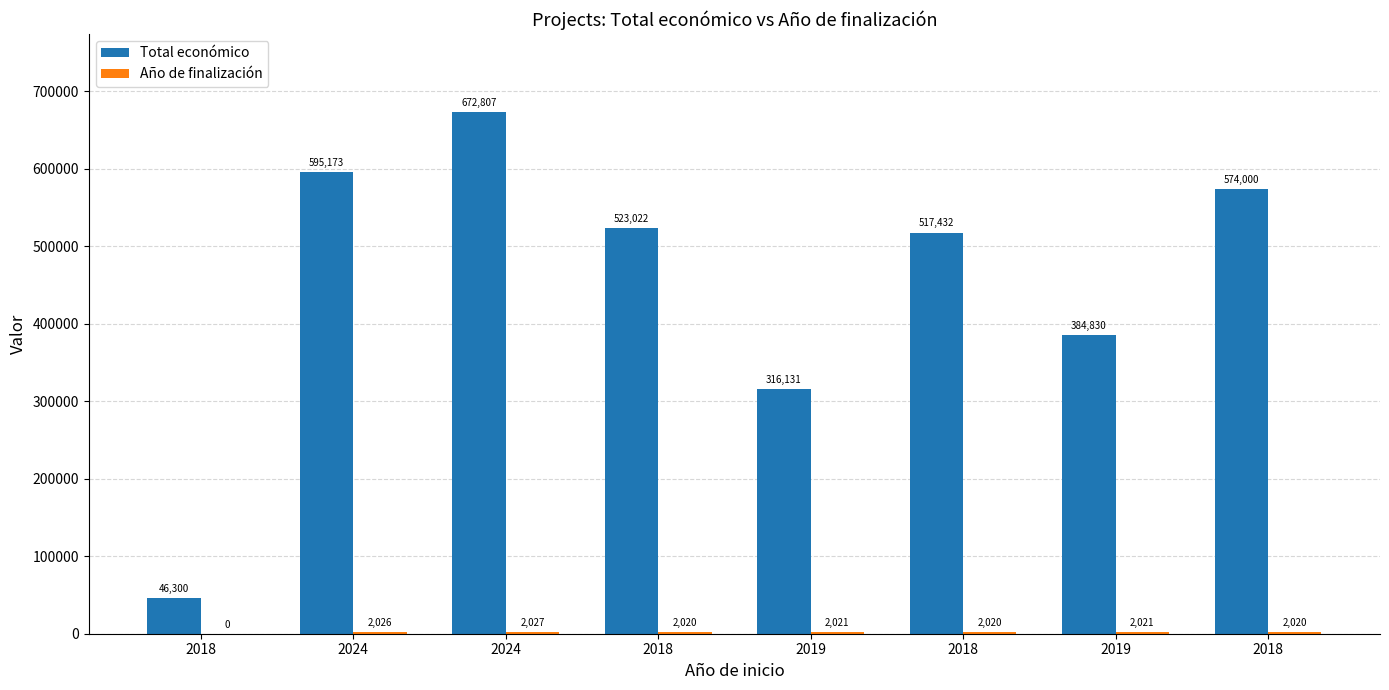

How many groups of bars are there?

8